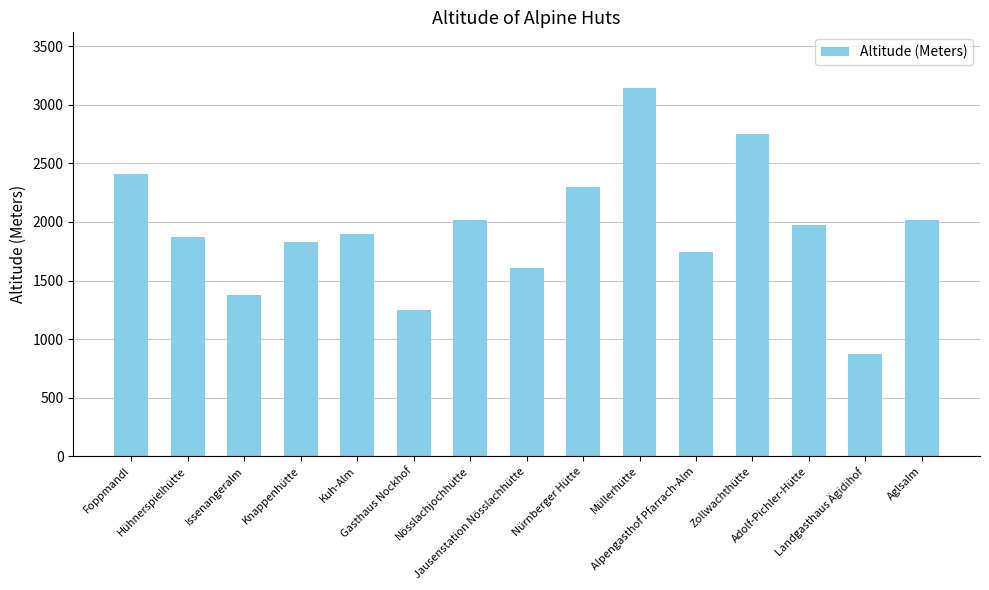

What is the smallest value displayed?

870